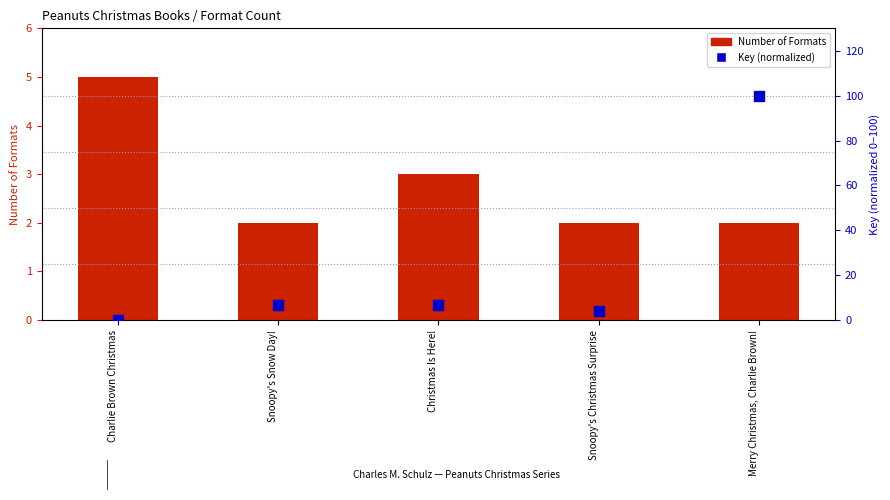

Which series contains the lowest Y value?

Key (normalized)